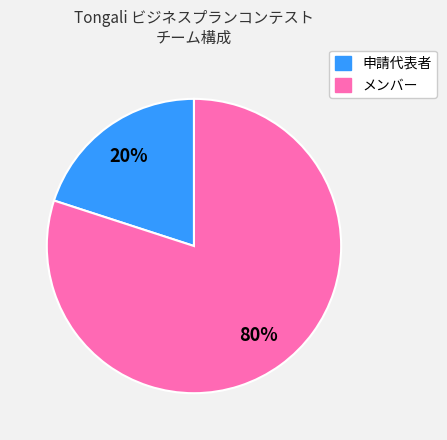

Count the number of slices in the pie.

2